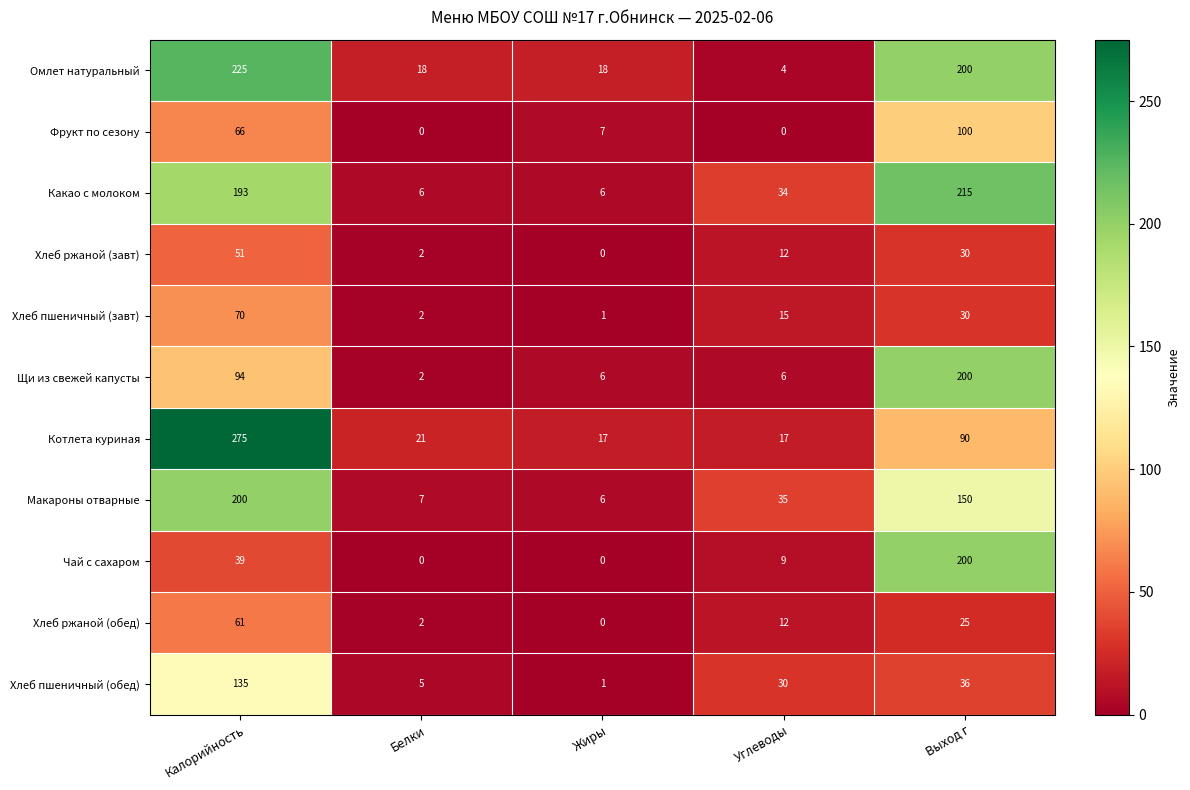

Where is Хлеб ржаной (обед) nearest to the value 30?

Выход г